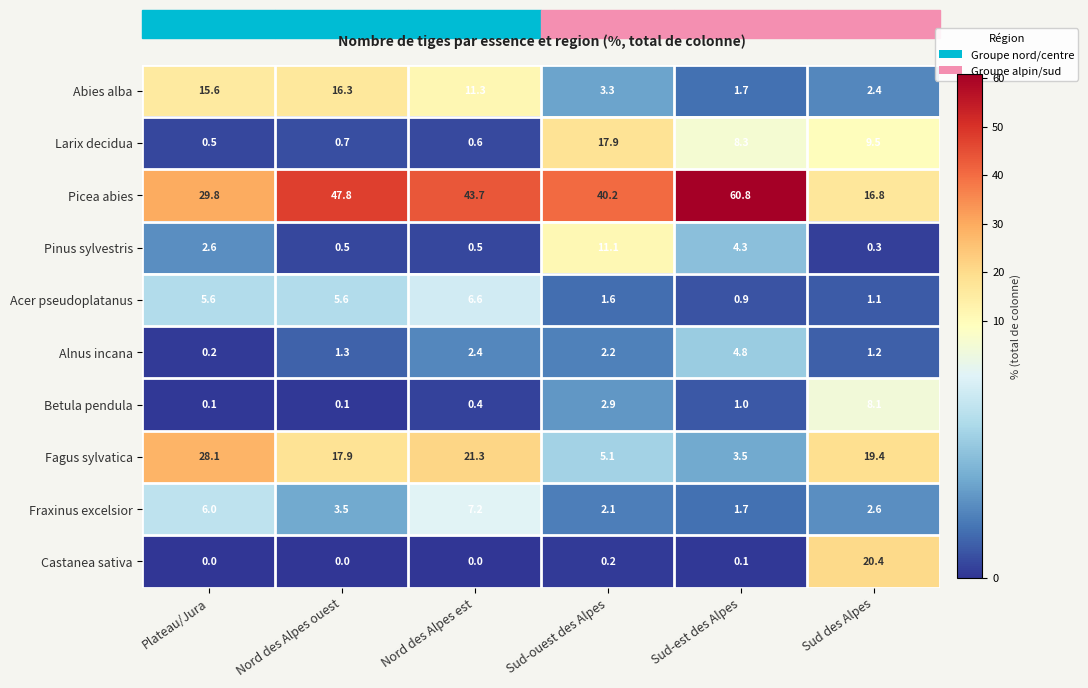

At which label does Fraxinus excelsior first exceed 3?

Plateau/Jura